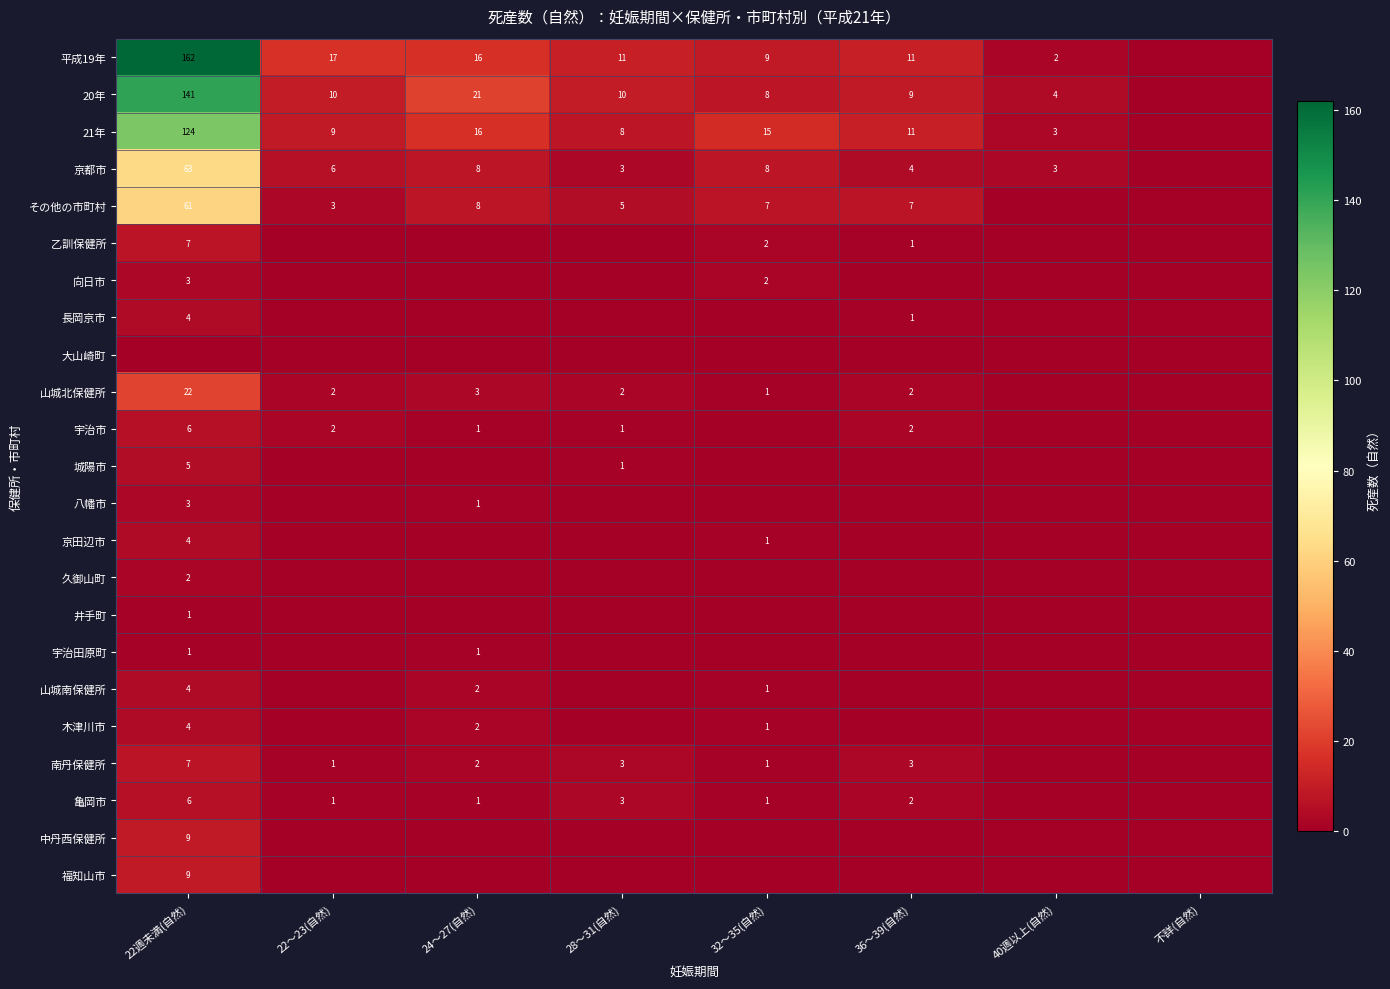

The 中丹西保健所 series shows 9 at 22週未満(自然). True or false?

True